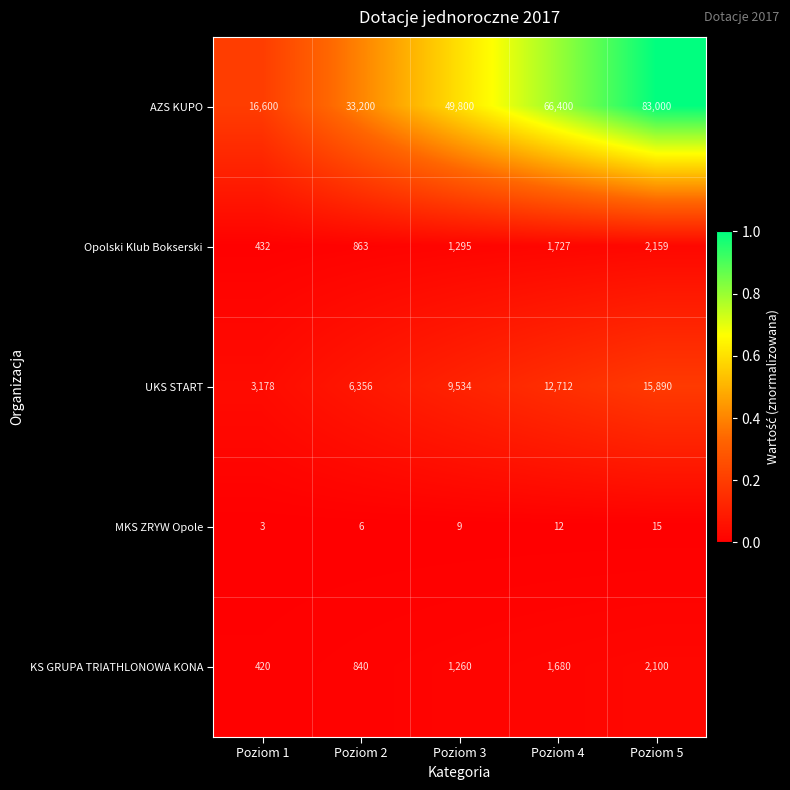

What is the difference between the highest and lowest values at Poziom 3?

49791